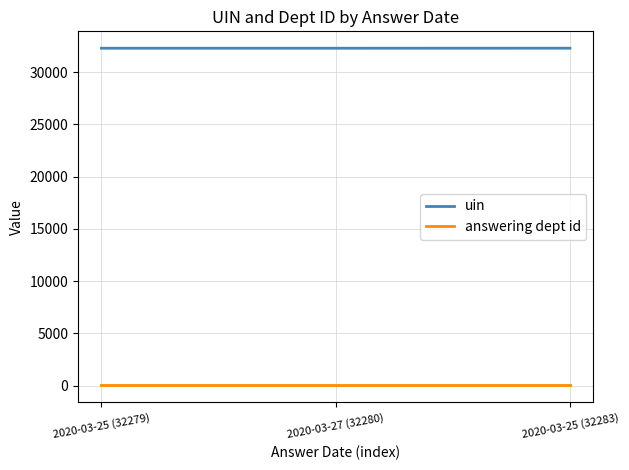

At how many categories does at least one series exceed 4721?

3